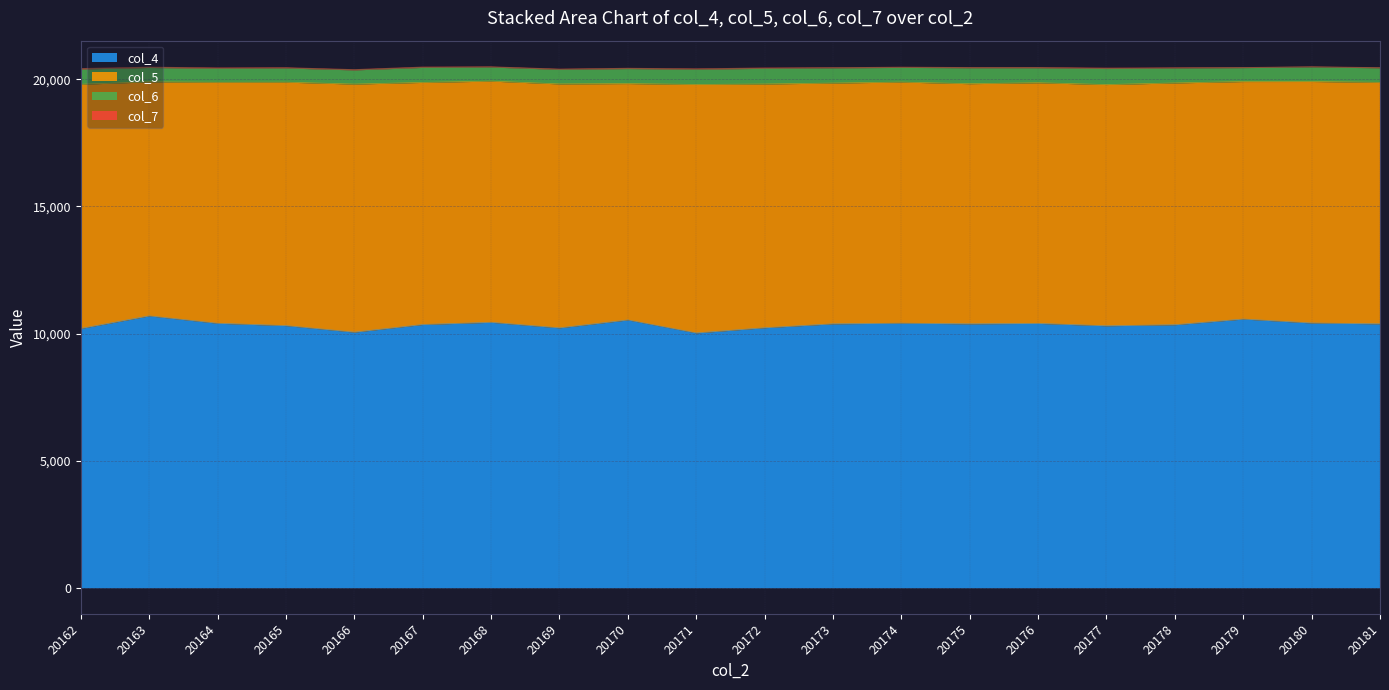

What are all the series names shown in the legend?

col_4, col_5, col_6, col_7